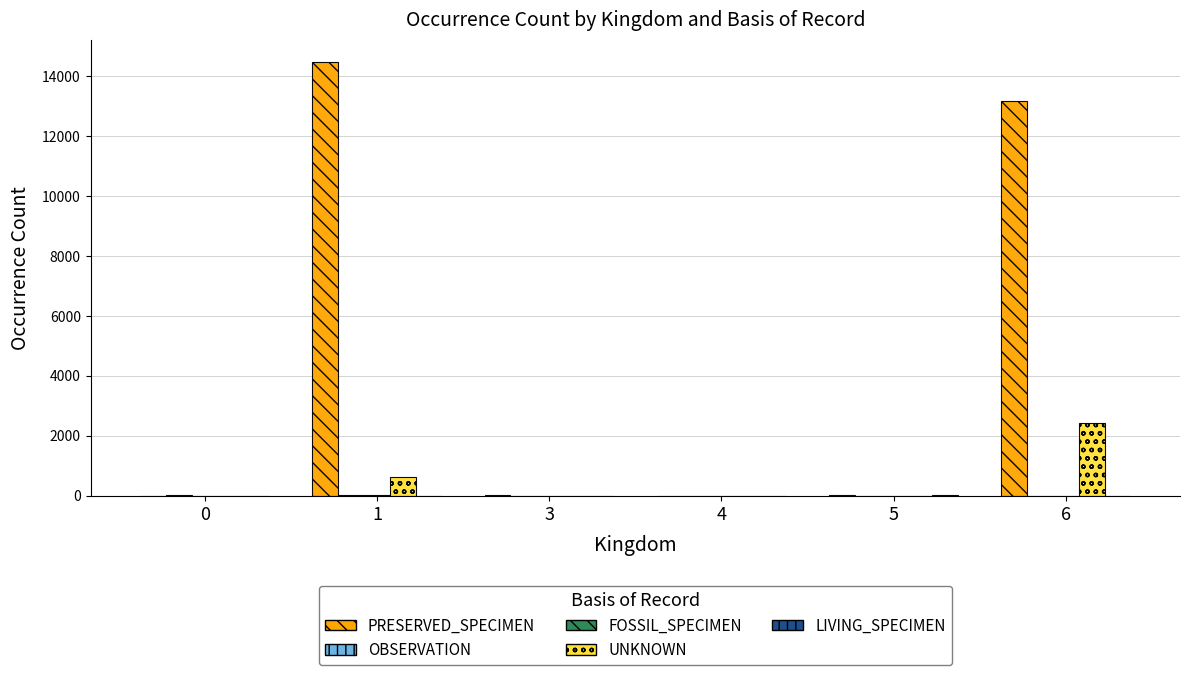

Which series has the largest total across all categories?

PRESERVED_SPECIMEN